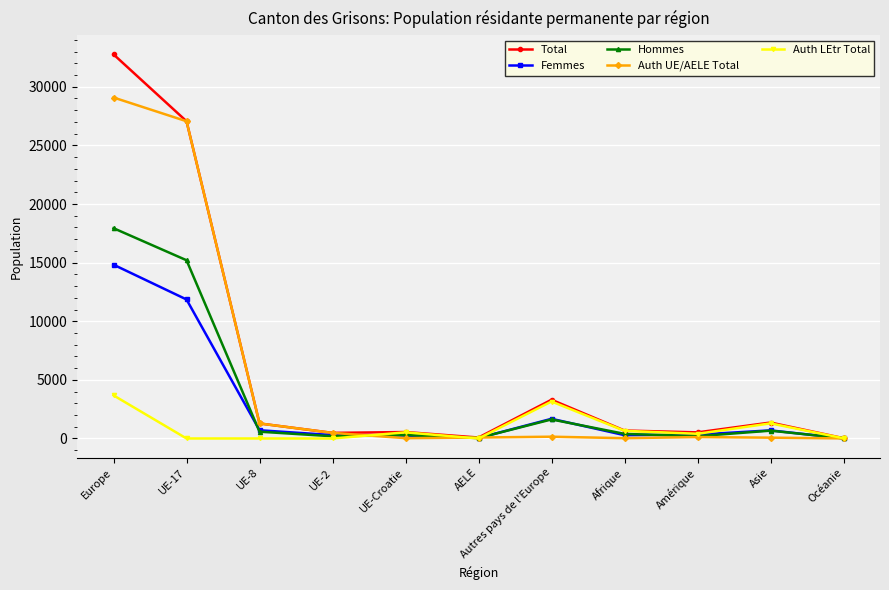

What is the difference between the maximum and minimum values in the Auth UE/AELE Total series?

29078